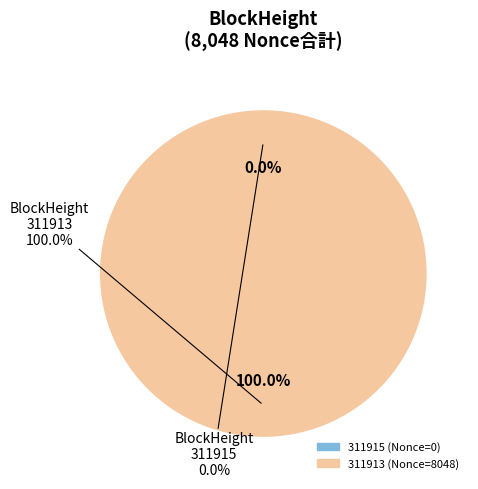

Rank the categories by value from lowest to highest.

311915, 311913